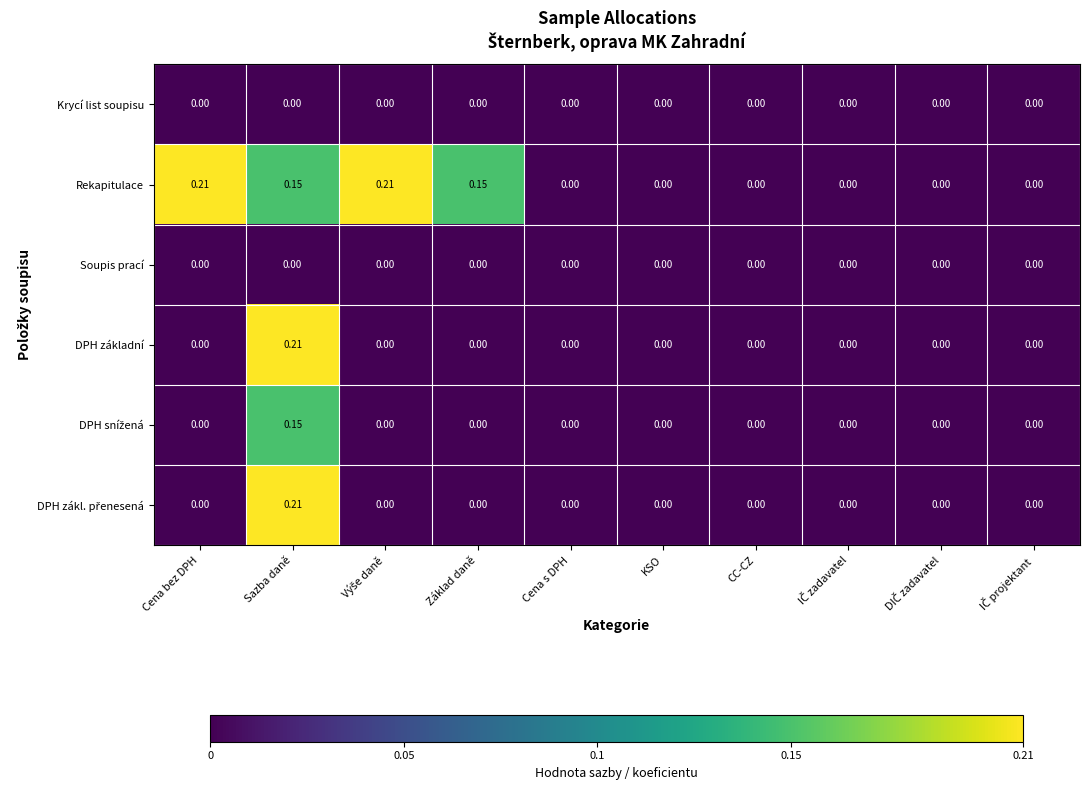

At which category is the sum across all series the highest?

Sazba daně